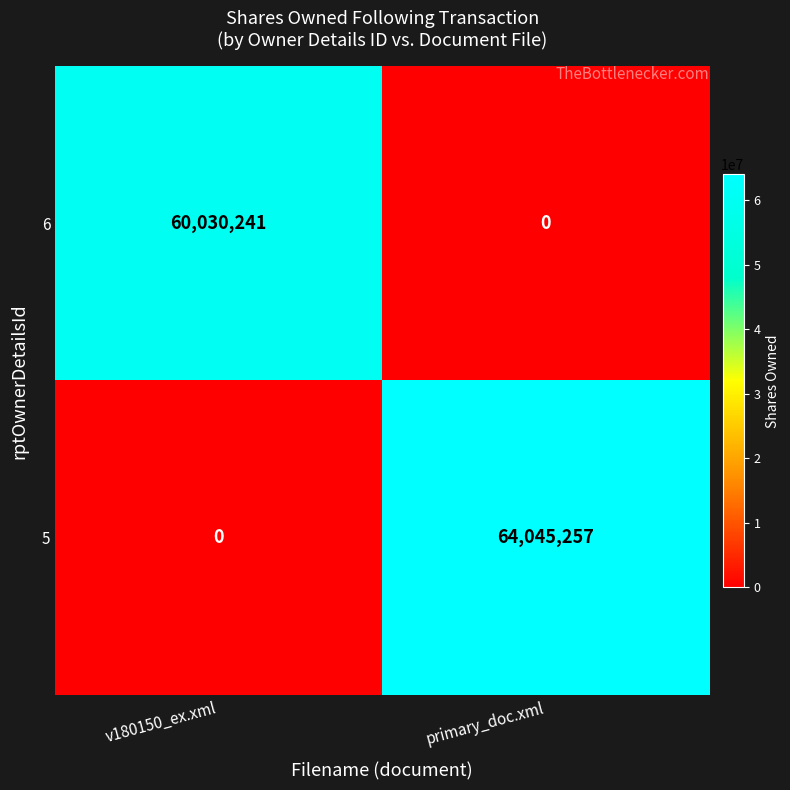

Rank the series by their maximum value, from highest to lowest.

5, 6